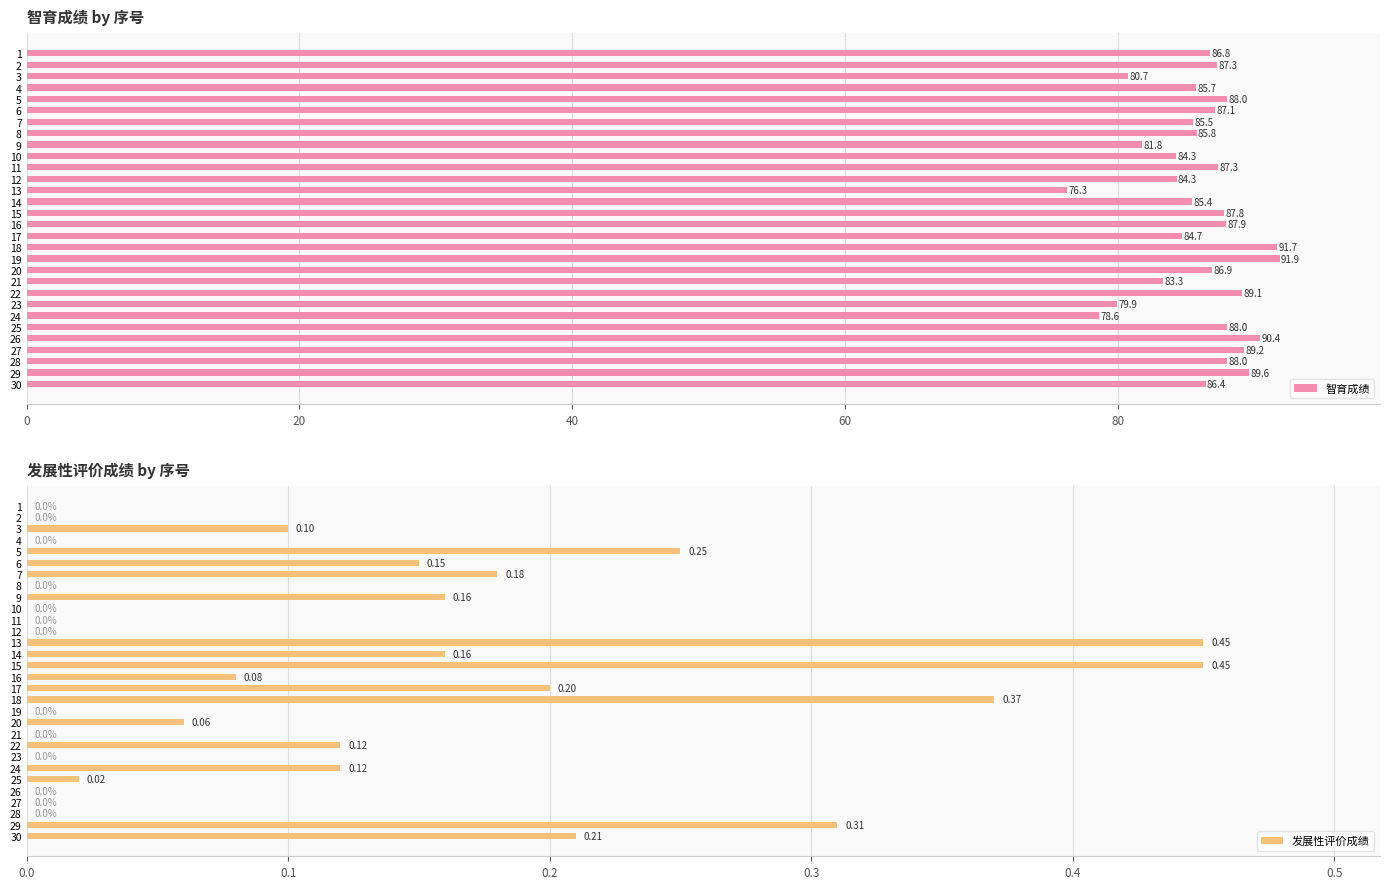

What is the sum of the 智育成绩 values at 26 and 1?

177.2